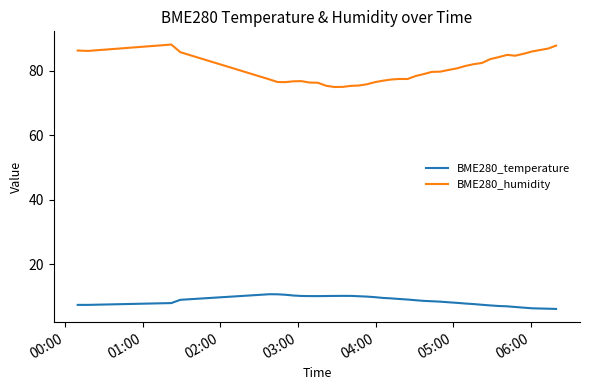

What is the maximum value shown in the chart?

88.1